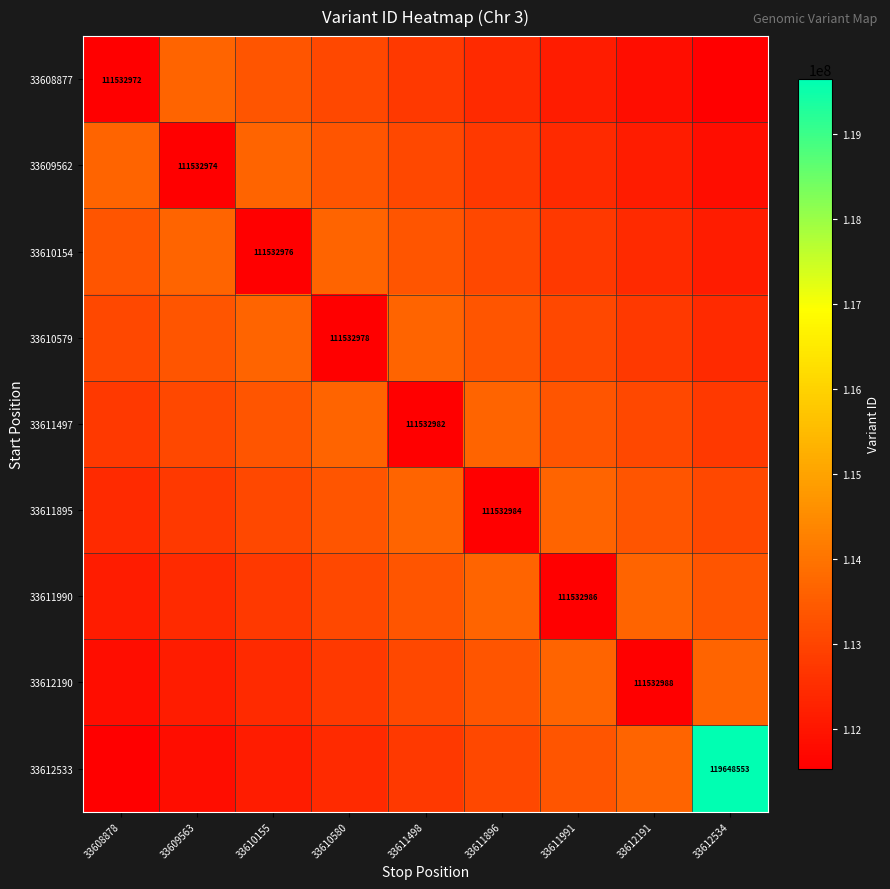

What is the spread (max minus min) of values at 33610155?

2130336.0